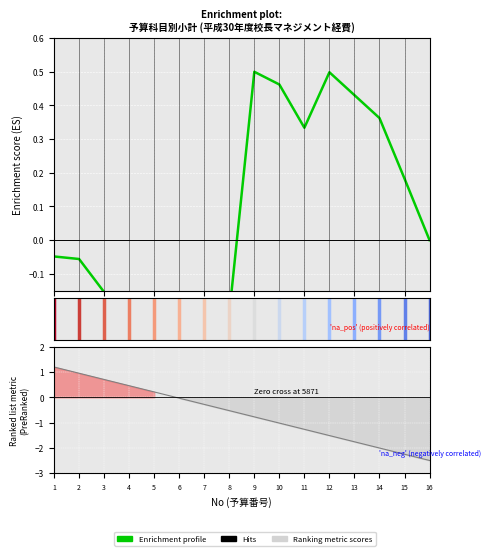

True or false: Ranking metric scores has more than 1 interior local peaks.

False